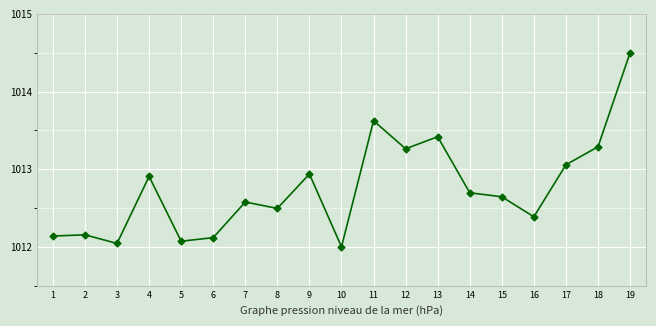

Between 10 and 7, which is larger?

7